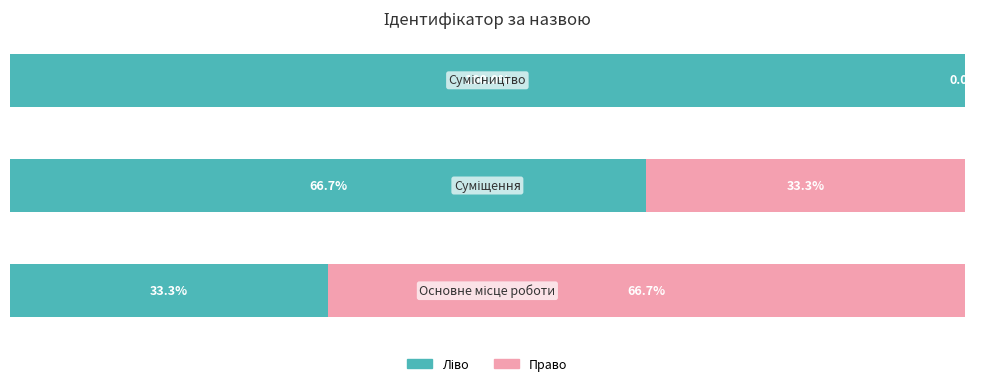

How many distinct data groups are displayed?

2